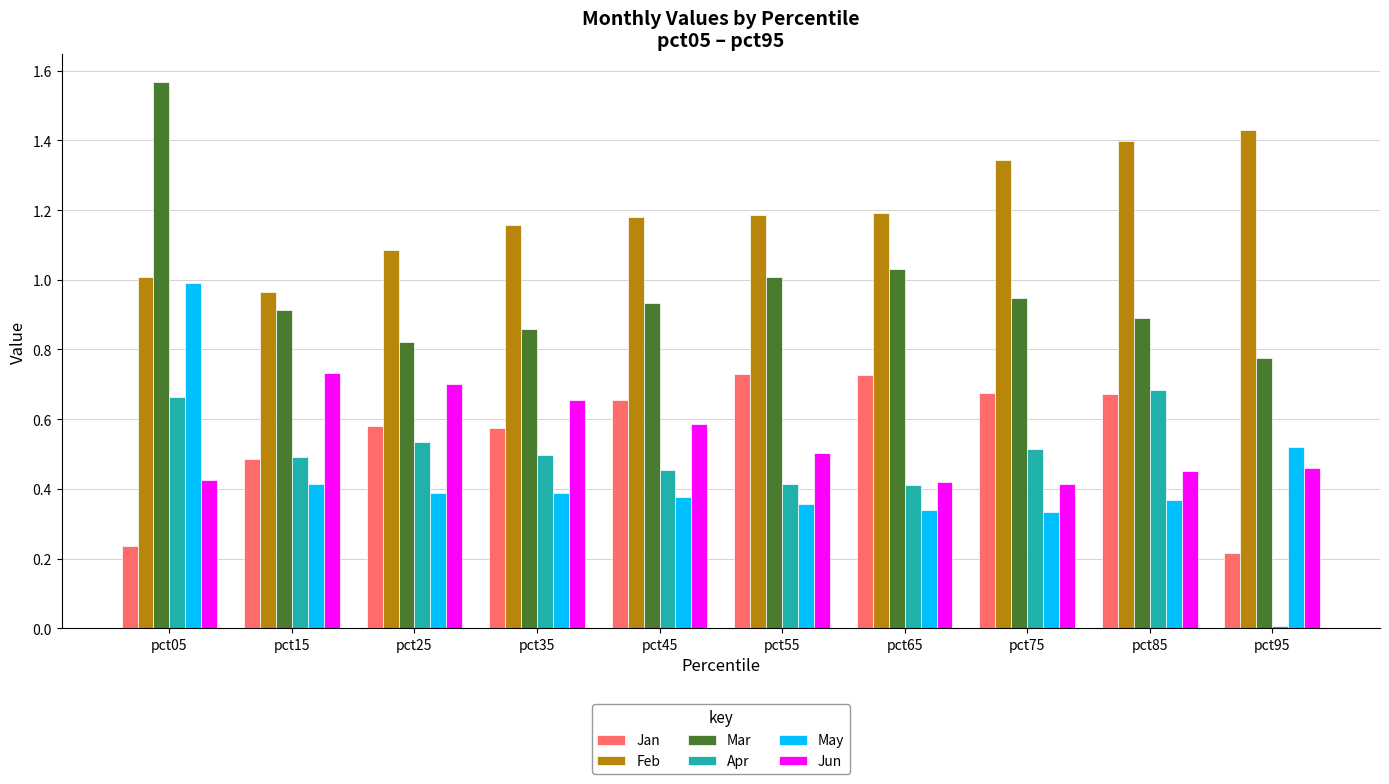

What is the sum of all Mar values?

9.7